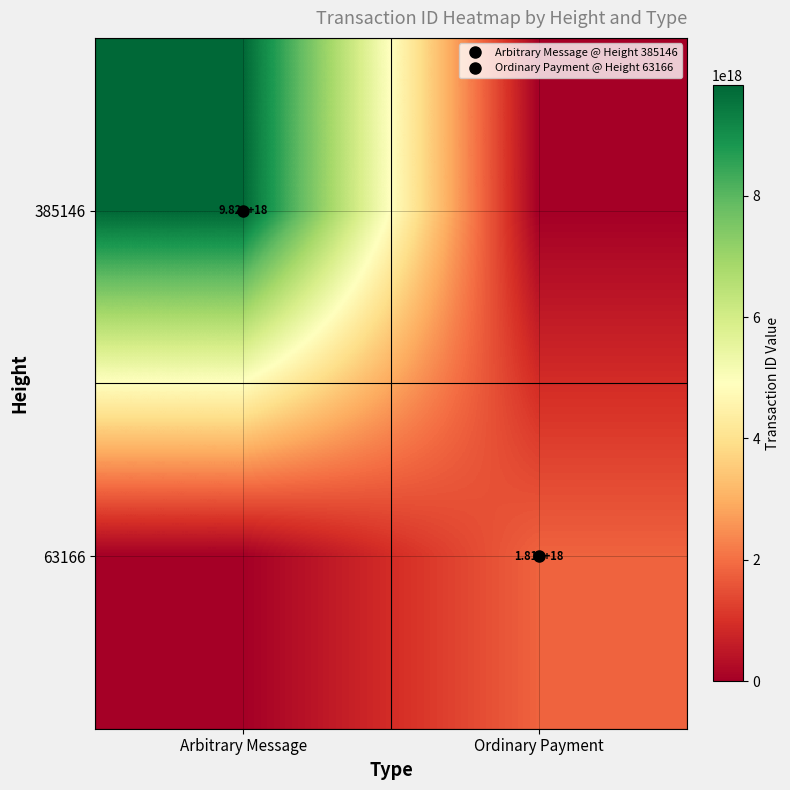

What is the average value of the 385146 series?

4907747217002982400